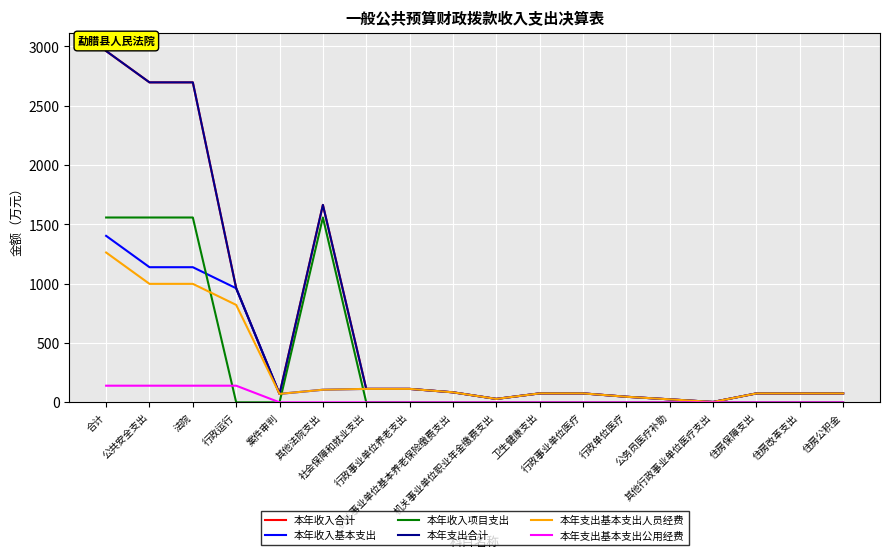

Which has a higher value, 机关事业单位职业年金缴费支出 or 机关事业单位基本养老保险缴费支出?

机关事业单位基本养老保险缴费支出